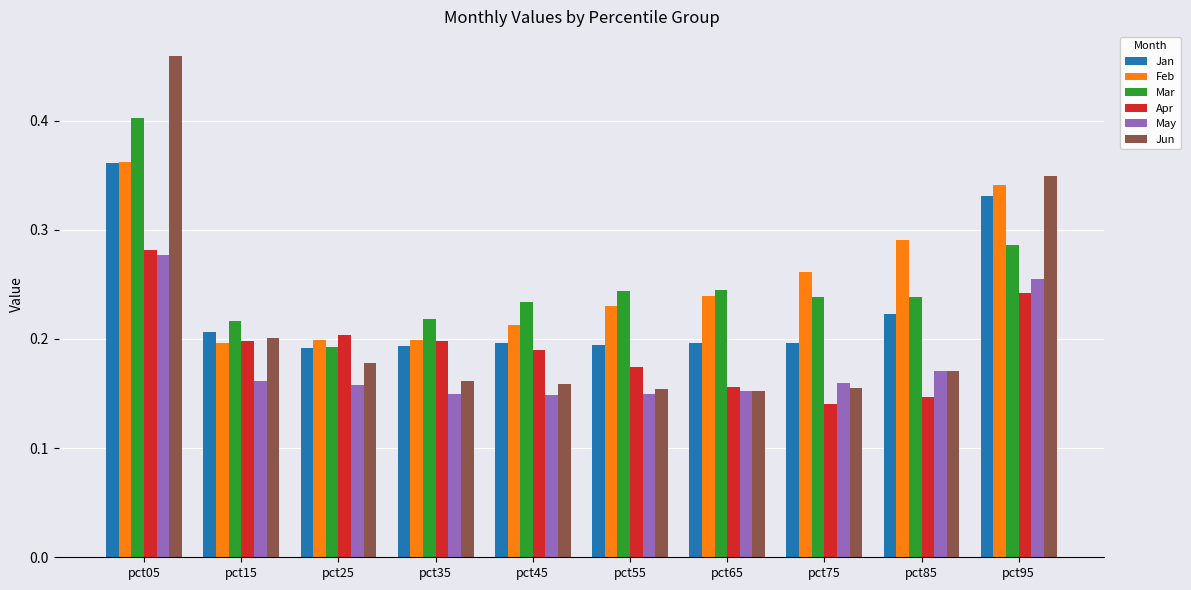

True or false: Feb has a value of 0.1 at pct45.

False